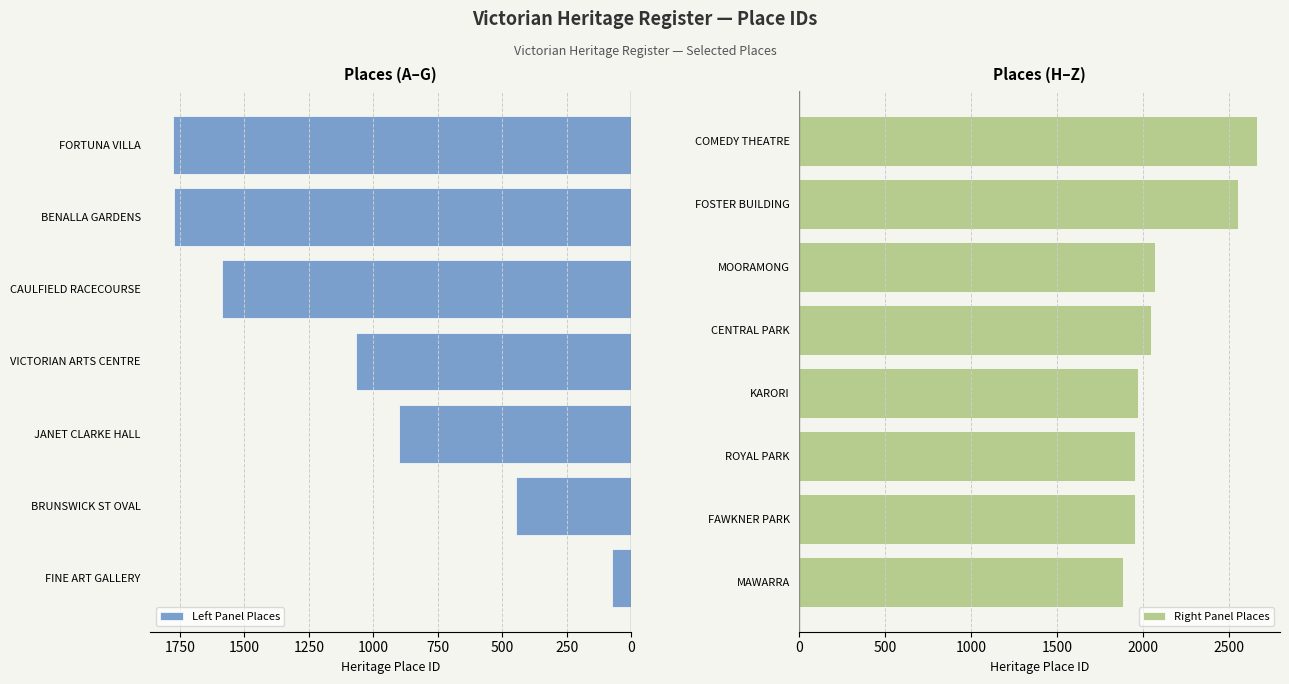

What value does the data have at COMEDY THEATRE, to the nearest 100?

2700